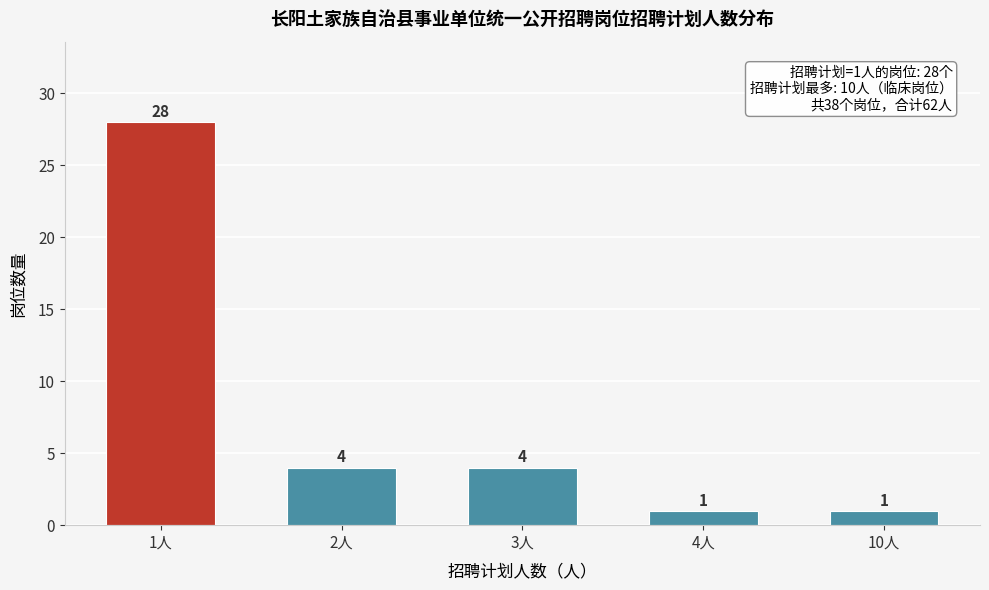

Reading left to right, what are all the values shown in this chart?

28	4	4	1	1